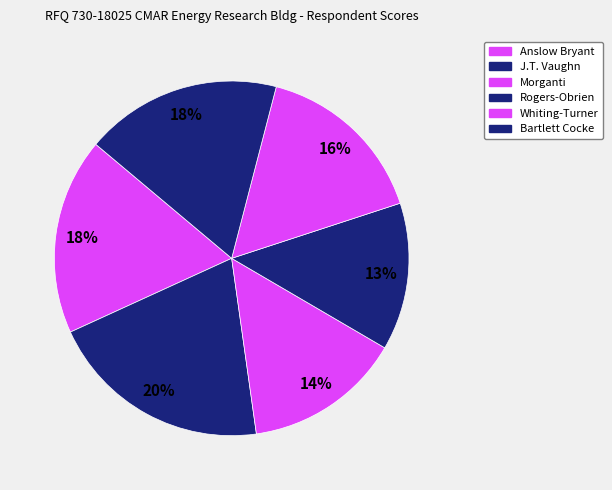

Count the number of slices in the pie.

6